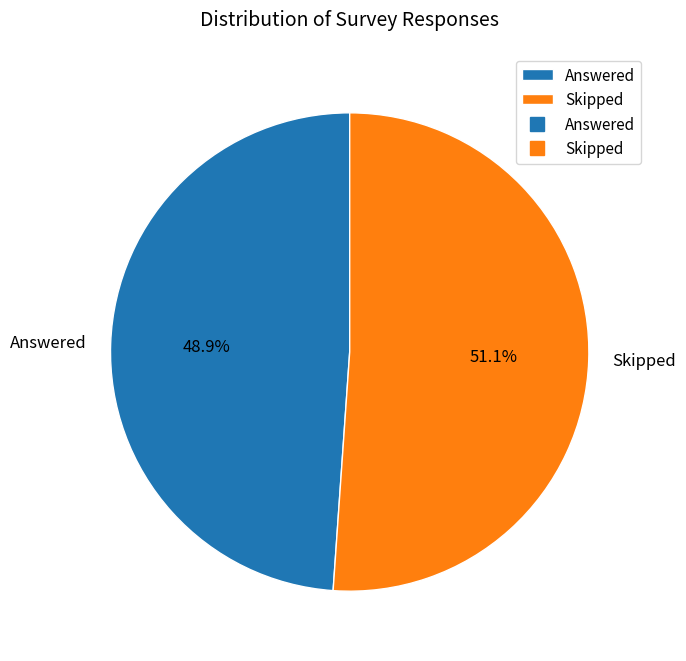

Which slice represents more than half of the pie?

Skipped